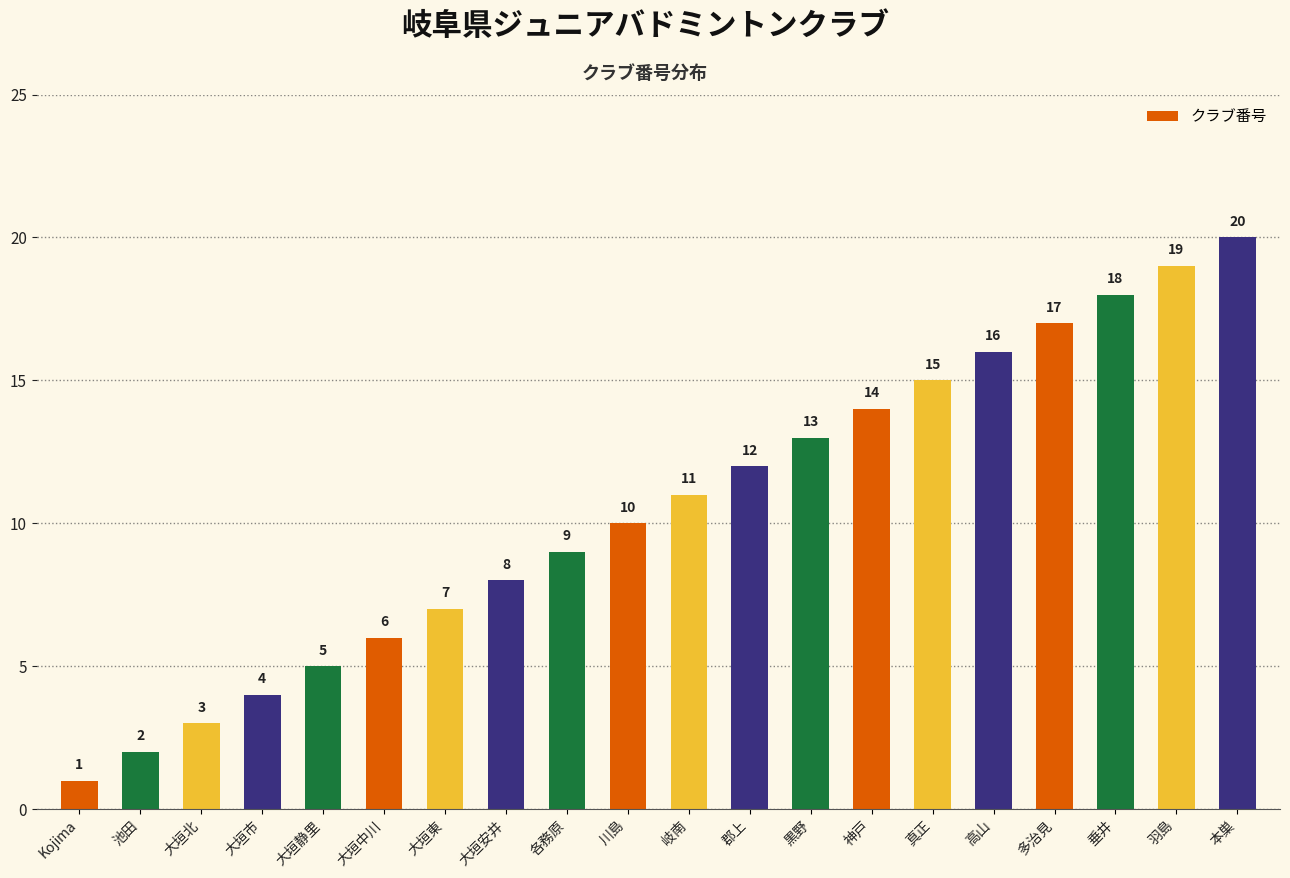

What is the maximum value shown in the chart?

20